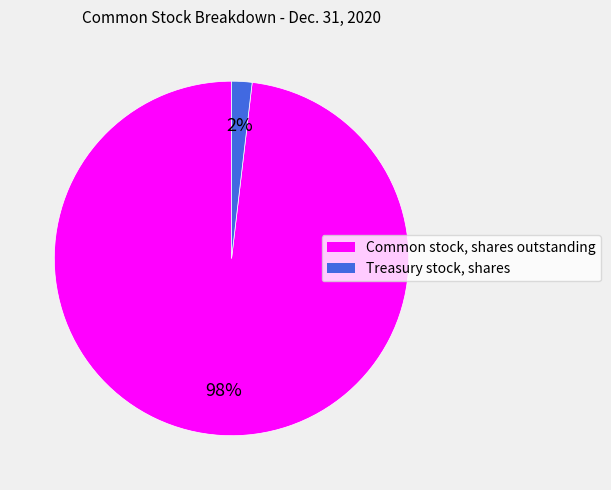

To the nearest percent, what portion does Treasury stock, shares represent?

2%